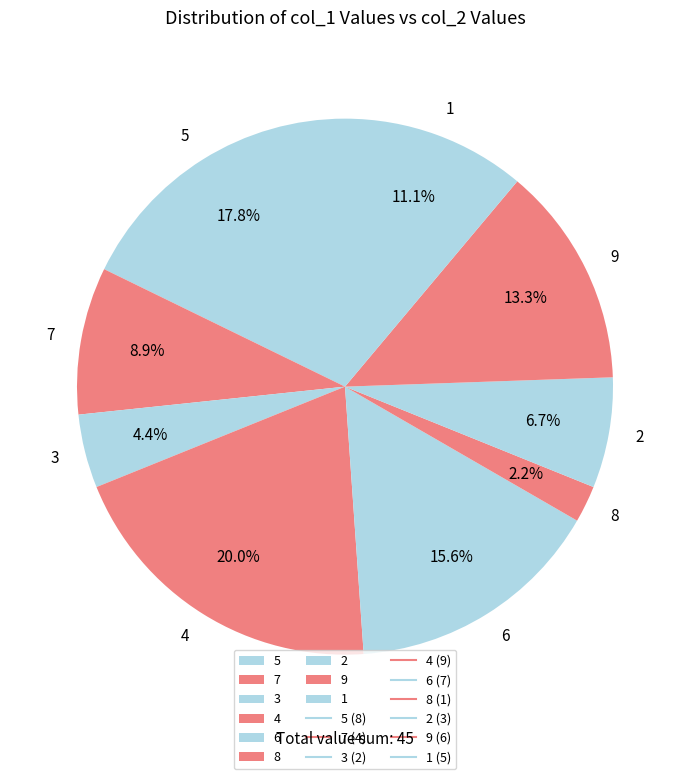

Rank the categories by value from lowest to highest.

8, 3, 2, 7, 1, 9, 6, 5, 4